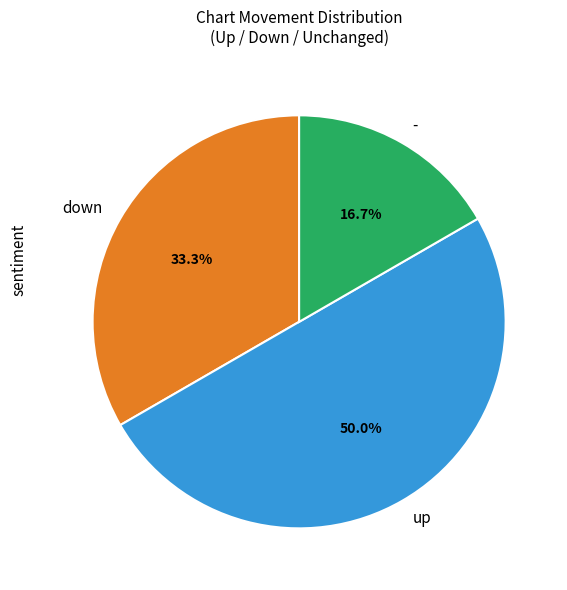

Which category has the smallest portion of the pie?

-